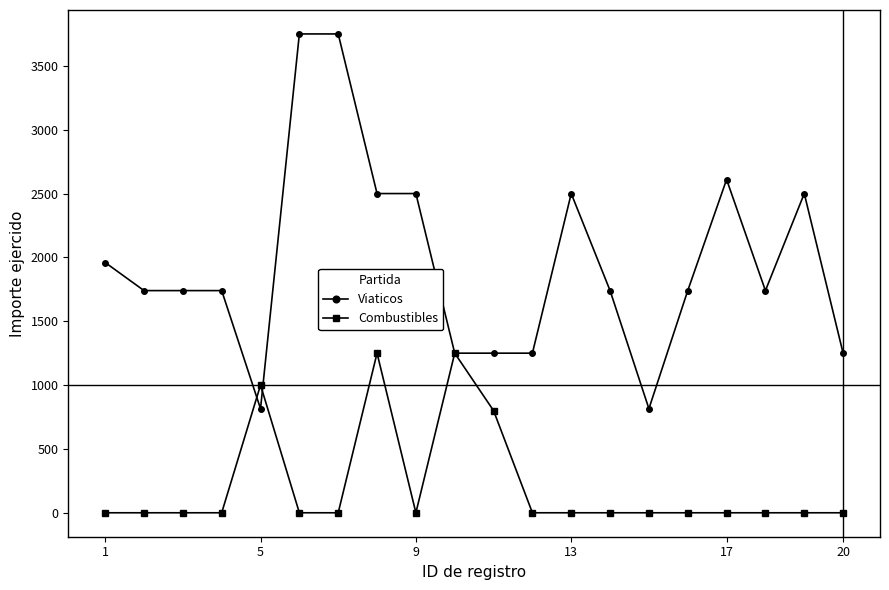

True or false: Viaticos and Combustibles intersect in this chart.

True